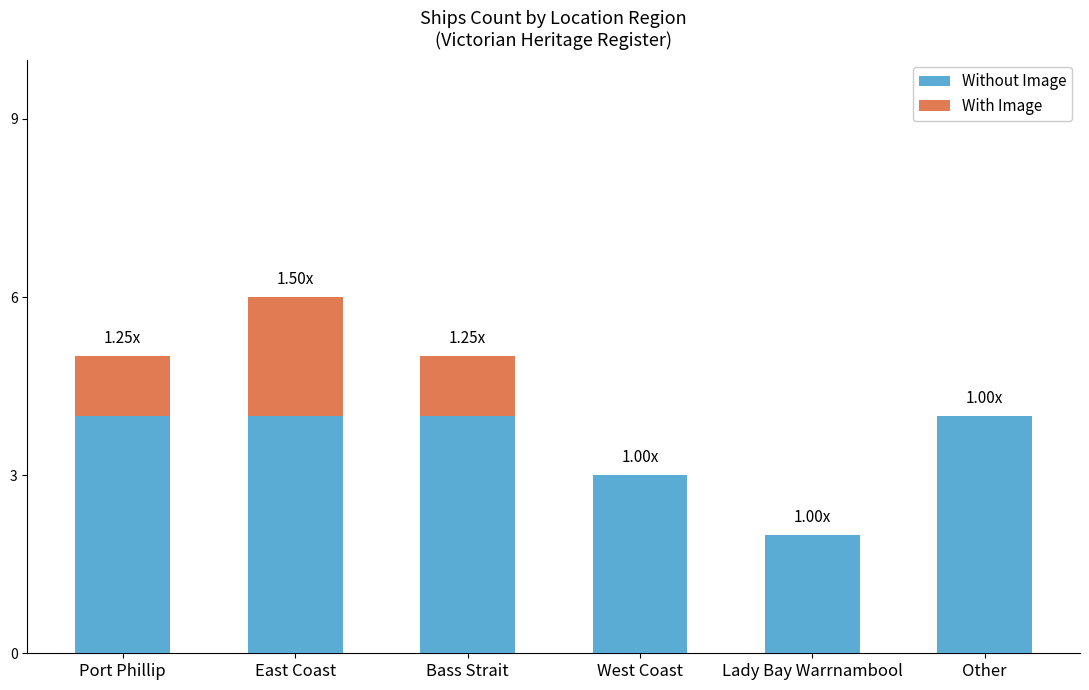

What is the maximum value for Without Image?

4